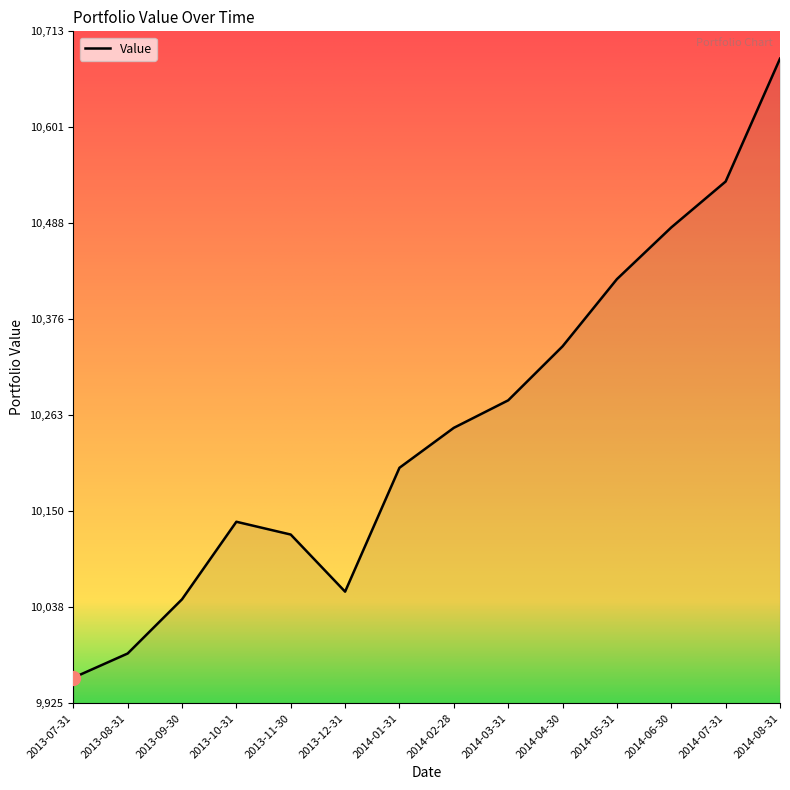

True or false: there are more than 1 points higher than both neighbors.

False